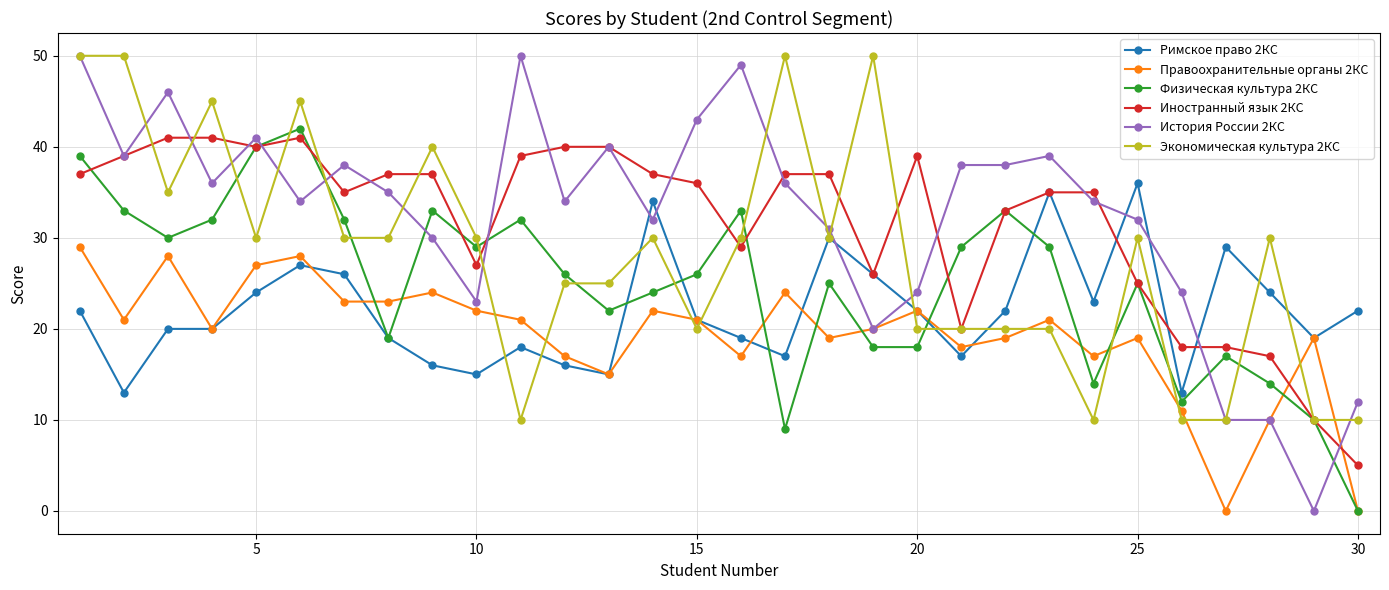

After their last crossing, which series has the higher values: Правоохранительные органы 2КС or Иностранный язык 2КС?

Иностранный язык 2КС